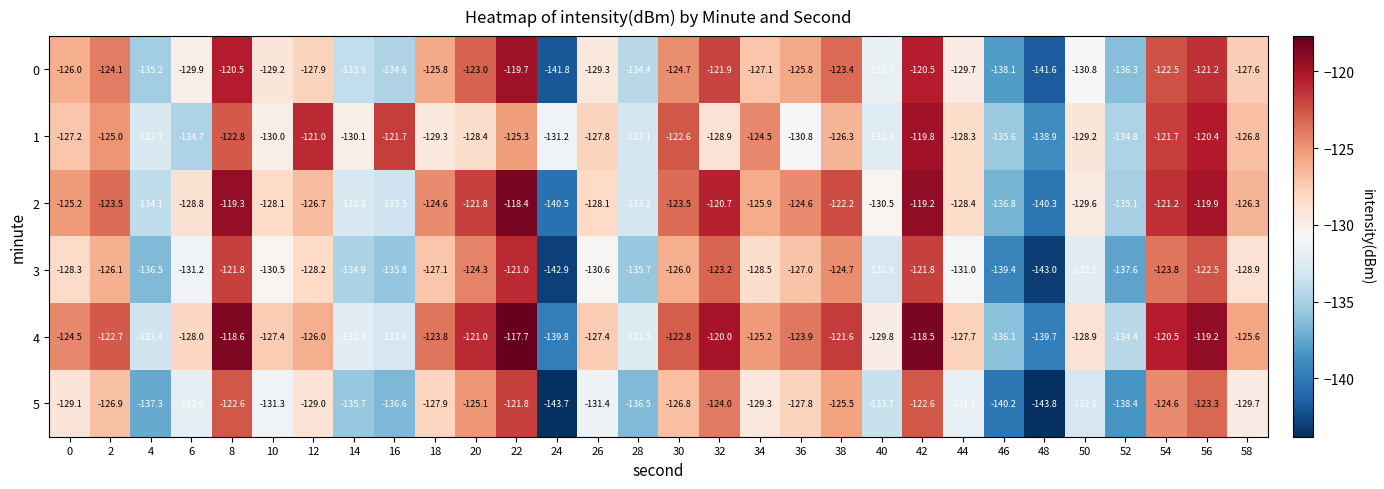

What is the average value of the 5 series?

-130.7